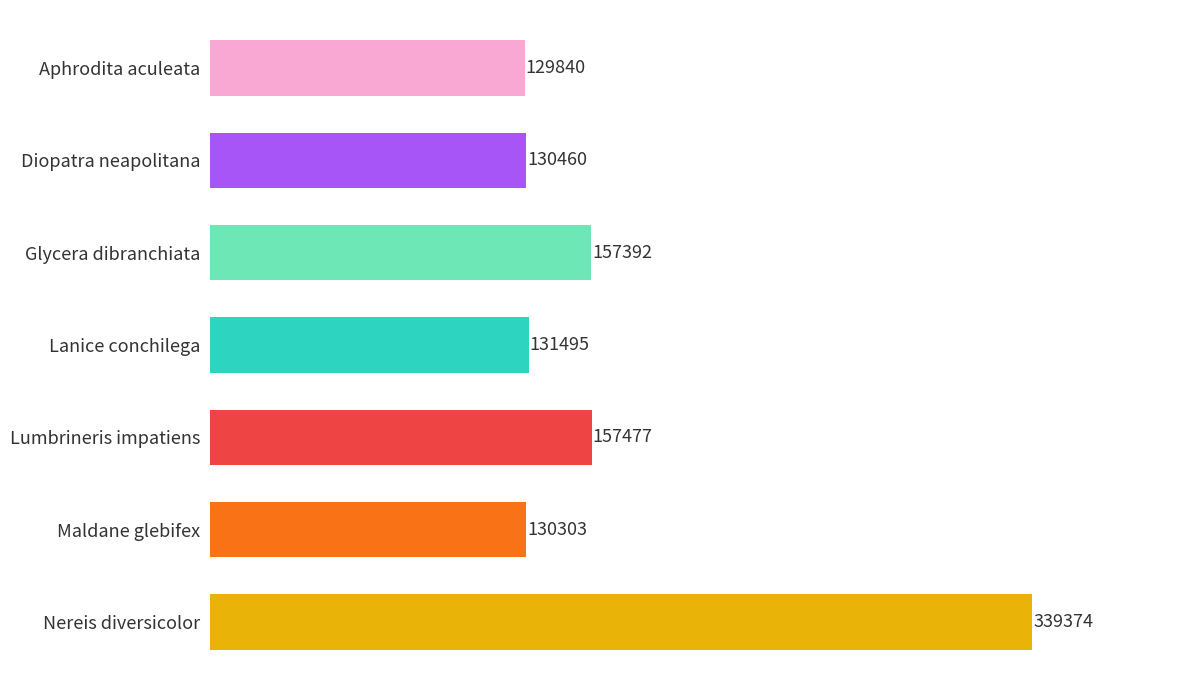

True or false: the data shows 130460 at Diopatra neapolitana.

True